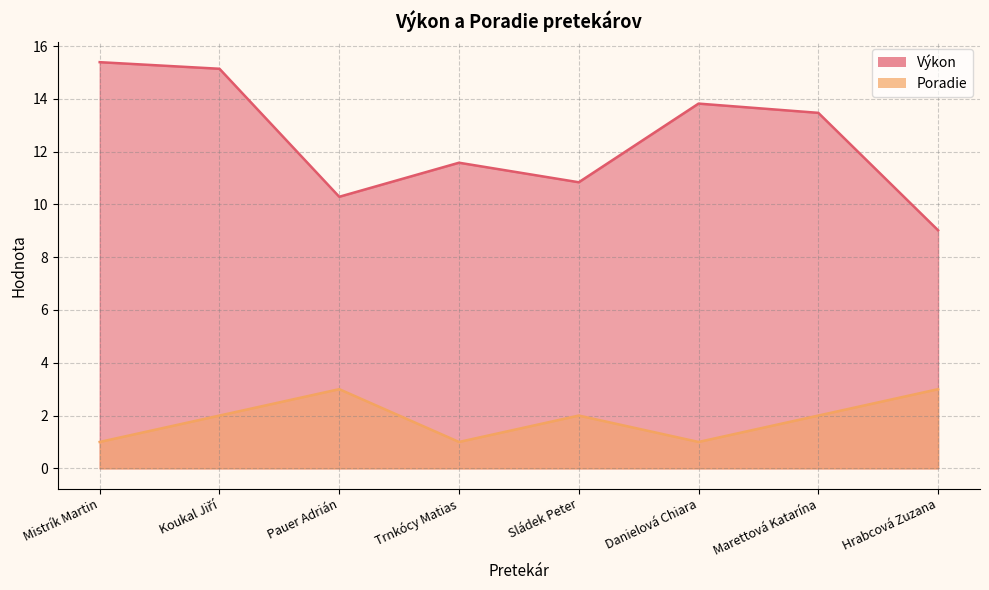

Which series has the widest spread of values?

Výkon